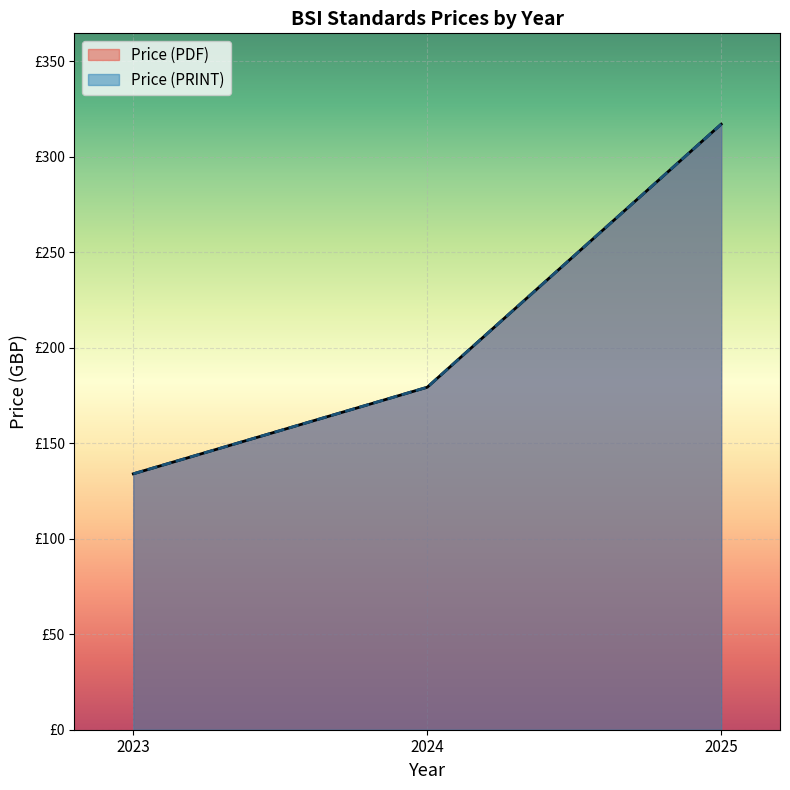

At which category is the sum across all series the highest?

2025